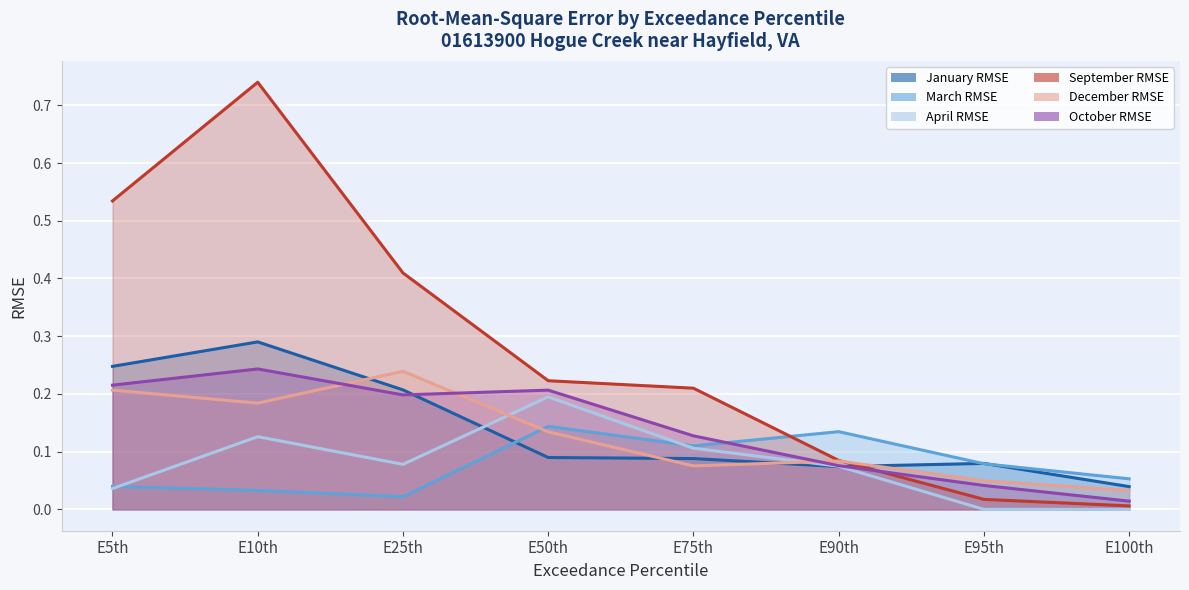

Which series ends up on top after the final intersection of January RMSE and April RMSE?

January RMSE